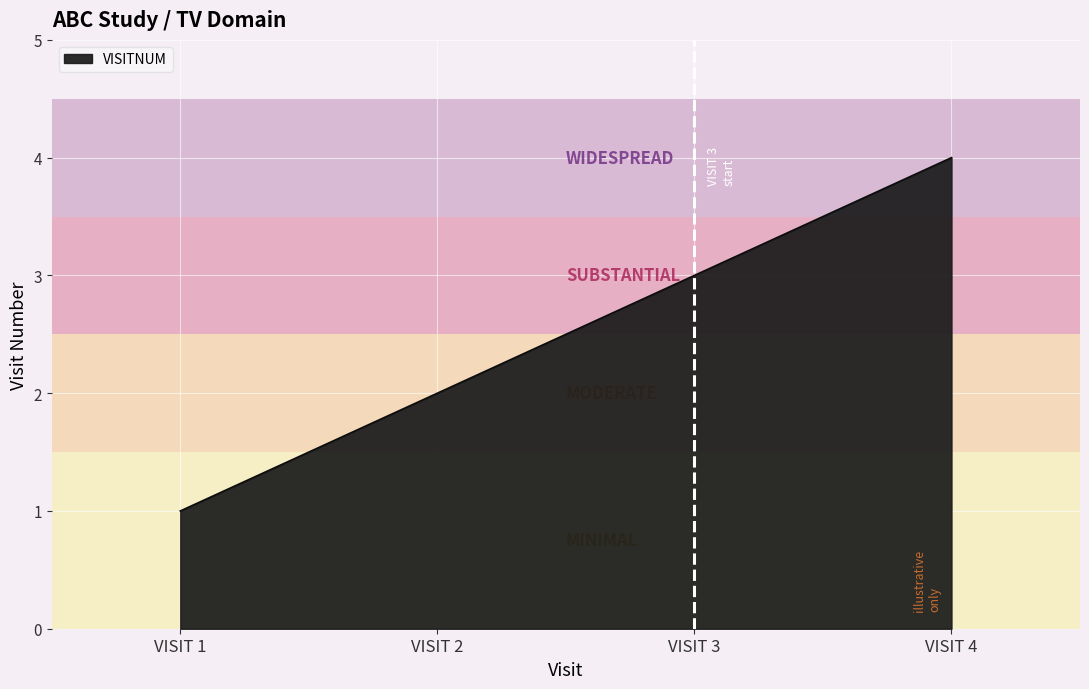

What is the greatest value displayed?

4